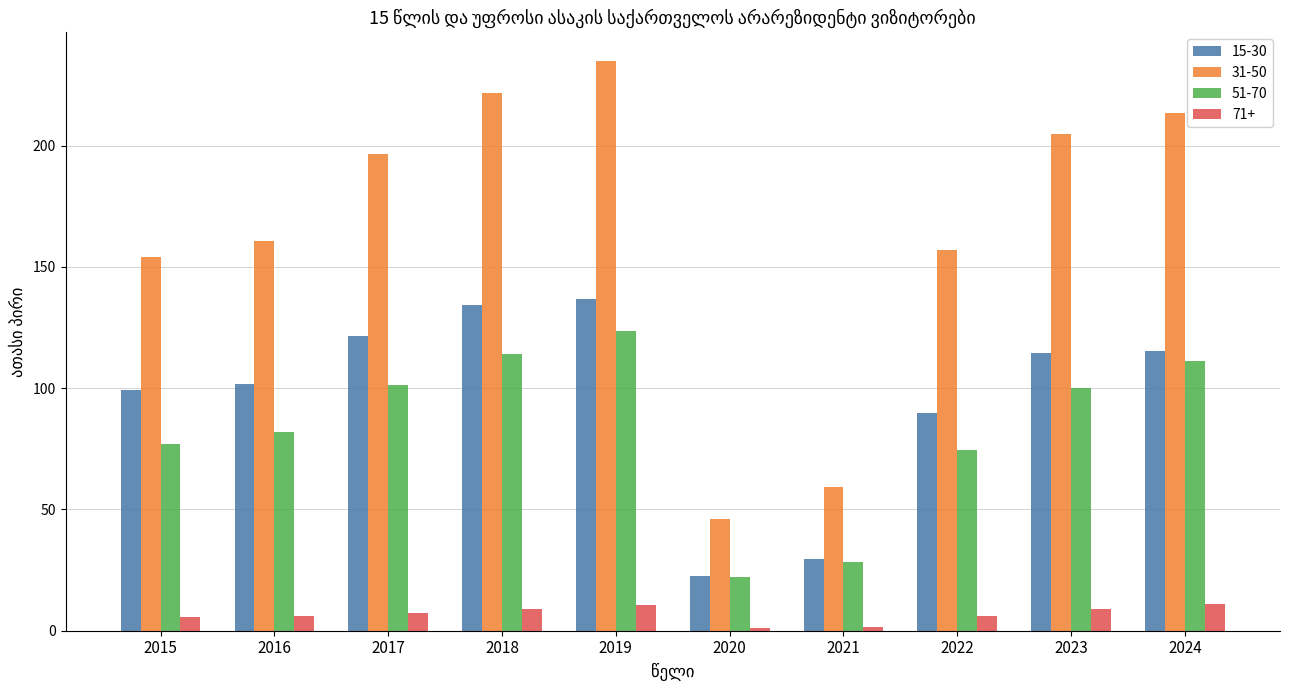

At which category does the chart reach its peak across all series?

2019